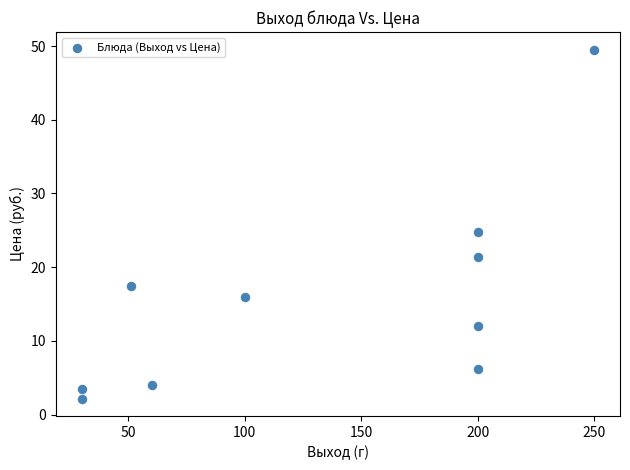

What is the average Y value?

15.7